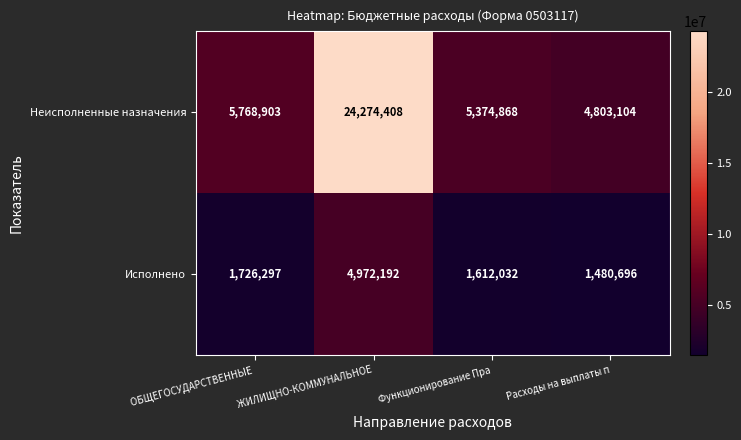

Reading right to left, transcribe all the data shown in this chart.

Неисполненные назначения: 4803104	5374868	24274408	5768903
Исполнено: 1480696	1612032	4972192	1726297